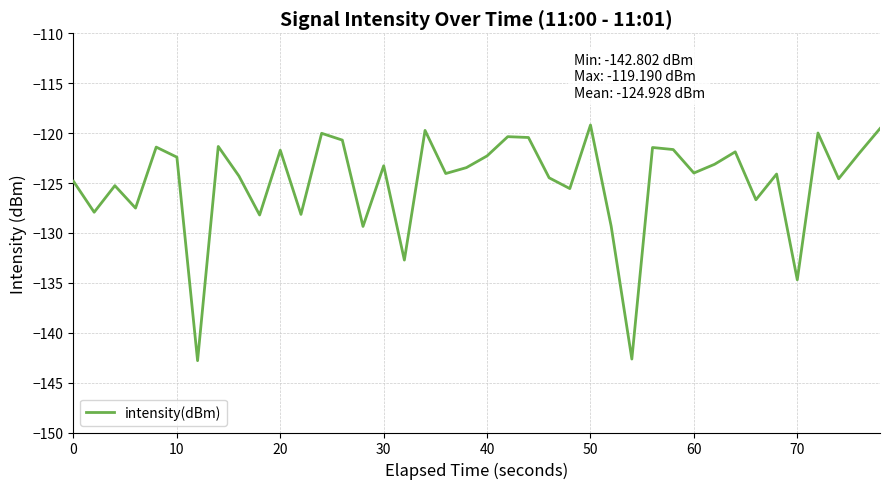

What is the greatest value displayed?

-119.2